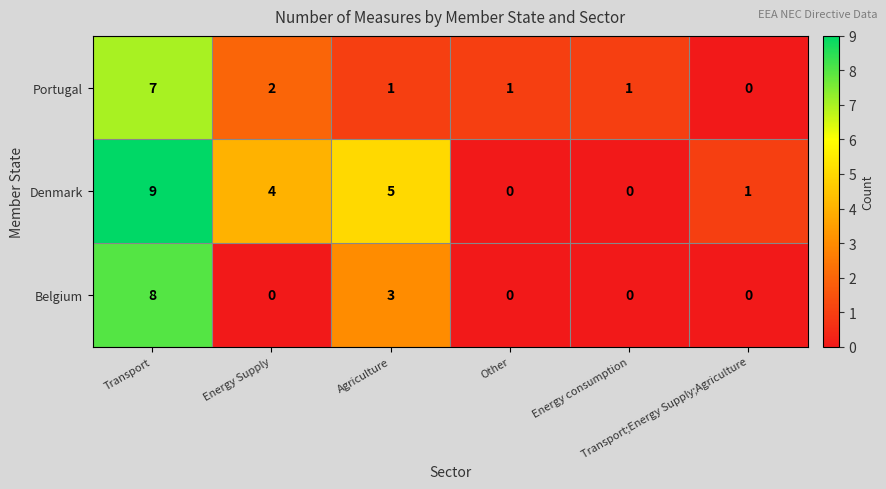

How many values in Denmark are above zero?

4